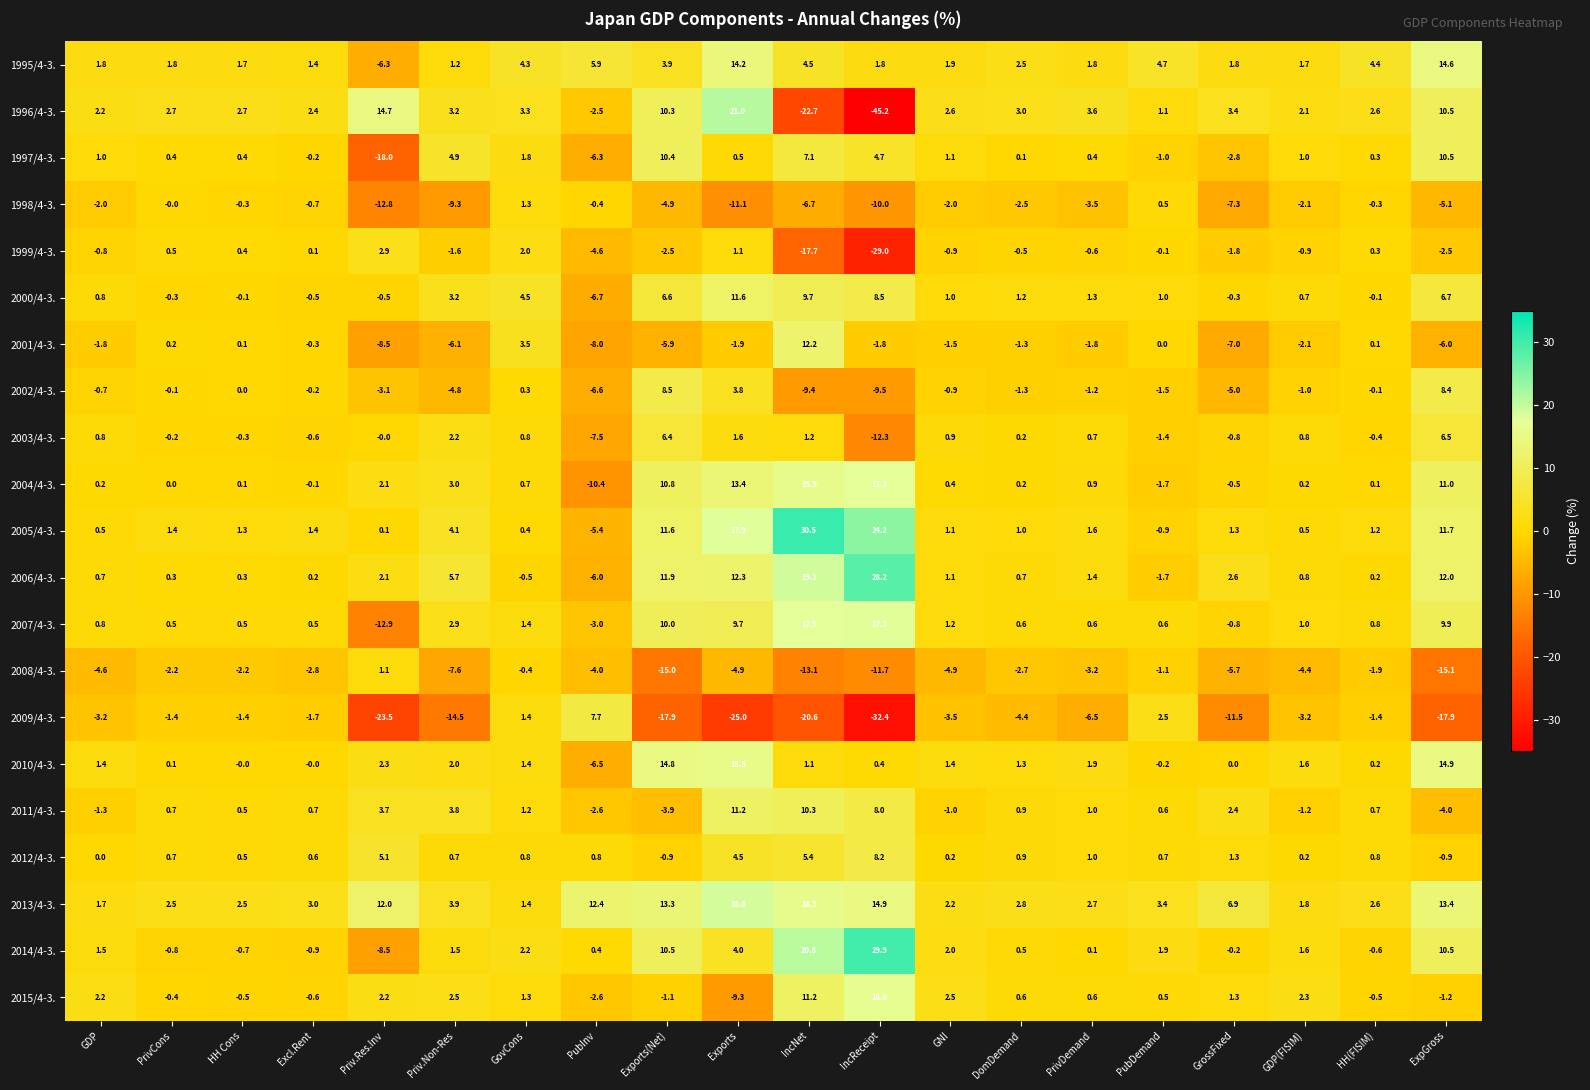

Count the number of categories in the chart.

20